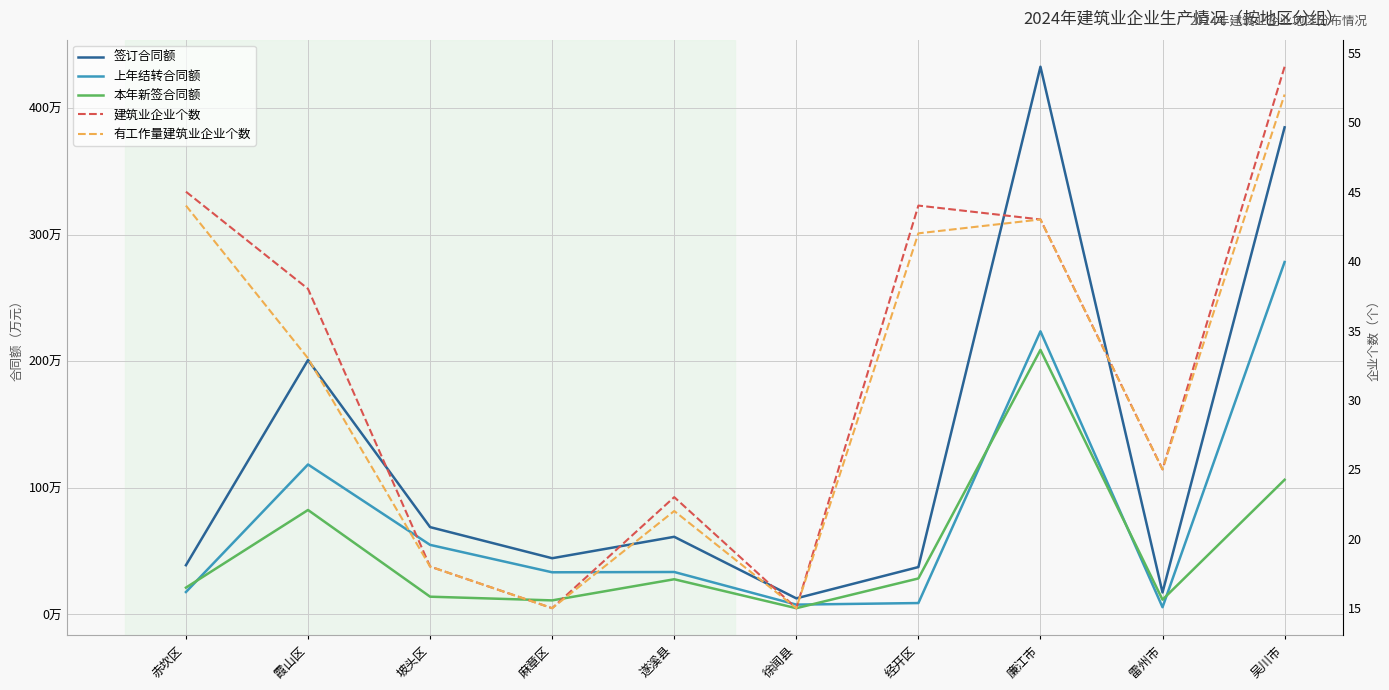

True or false: 签订合同额 and 建筑业企业个数 intersect in this chart.

False